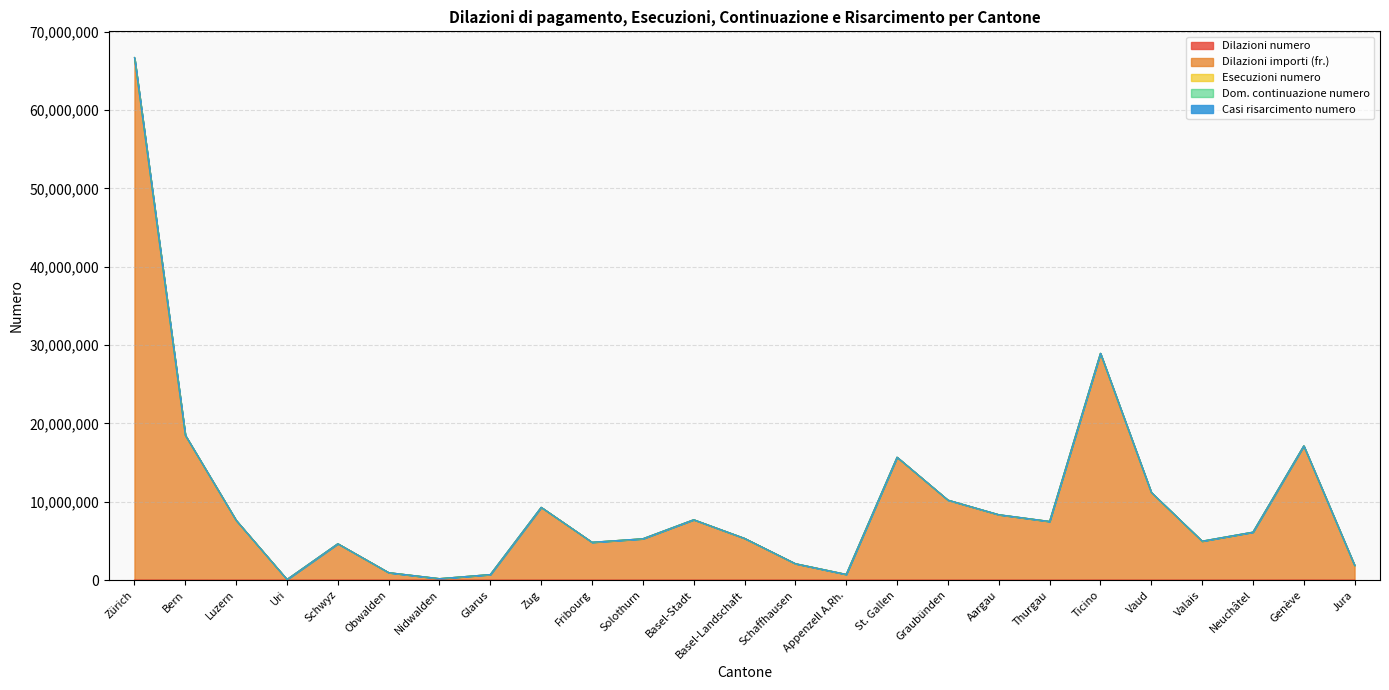

Reading left to right, transcribe all the data shown in this chart.

Dilazioni numero: 11348	4874	1233	19	522	96	70	114	595	951	1037	2382	1726	575	95	2289	1127	1969	1046	4463	2119	816	1636	5344	318
Dilazioni importi (fr.): 66670031	18471748	7622861	83013	4643922	958700	190704	715354	9286860	4826277	5274197	7706319	5326663	2100253	735047	15672785	10213867	8346071	7487615	28923976	11178833	4964886	6118840	17119005	1874583
Esecuzioni numero: 18964	10380	3334	254	2403	463	610	786	3539	4491	6003	2323	2399	717	432	12305	2351	6257	4683	17301	13319	9227	4131	9965	1262
Dom. continuazione numero: 10306	6127	2378	188	858	303	293	303	2226	2688	4159	1485	1416	582	239	5244	1209	4512	2789	8546	10013	6276	3106	5733	768
Casi risarcimento numero: 363	97	67	3	45	17	13	5	131	41	42	60	27	11	12	53	11	71	40	215	40	36	27	122	19